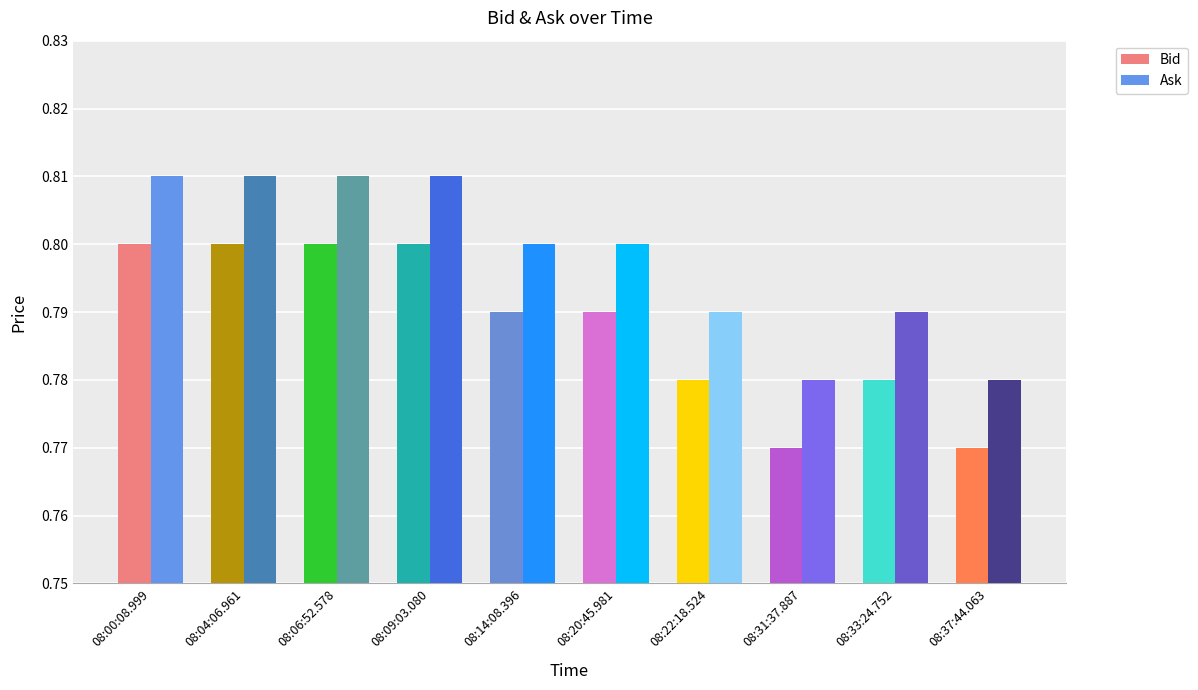

True or false: Bid has a value of 1.4 at 08:06:52.578.

False